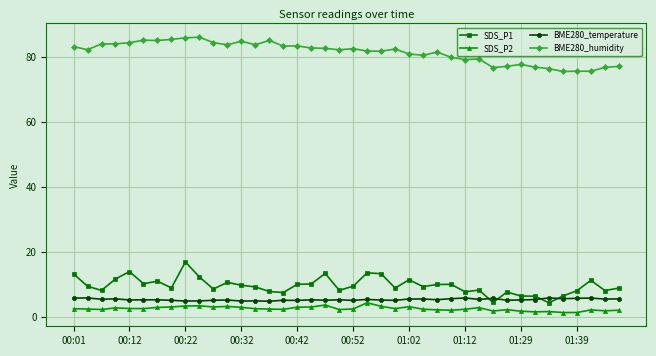

True or false: SDS_P2 and SDS_P1 cross at least once.

False